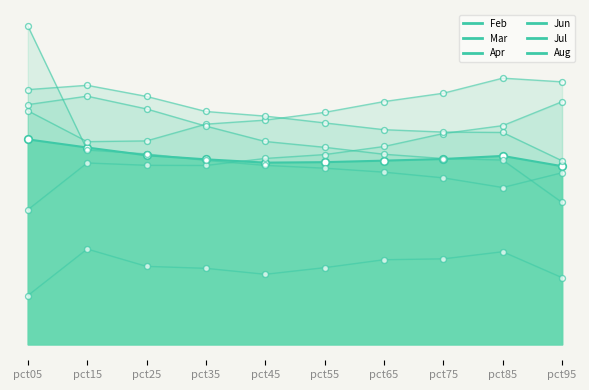

What is the total value across all series at pct05?

3.9